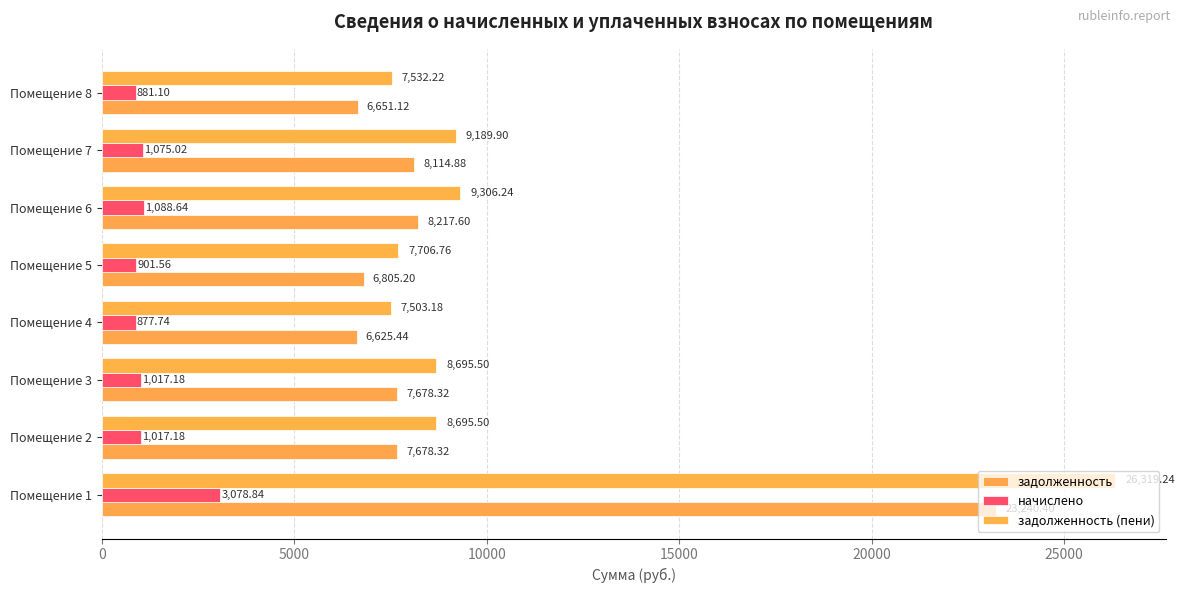

How many values in the задолженность series exceed 7678?

5